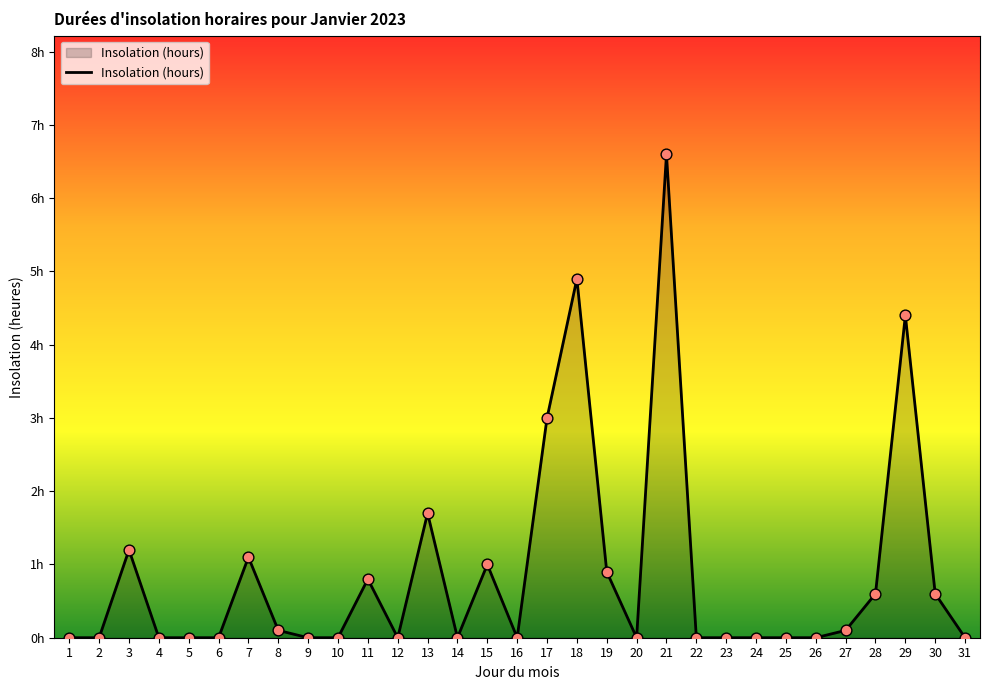

Between 19 and 6, which is larger?

19